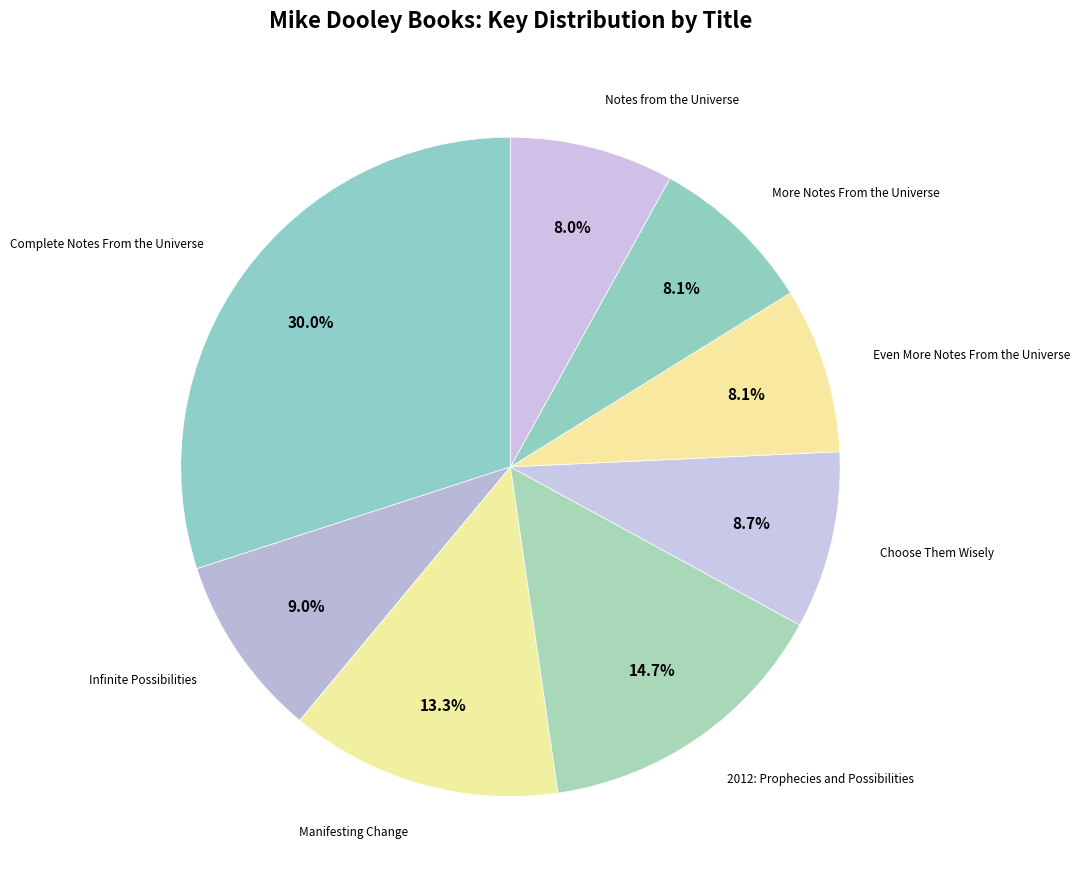

How many slices are in this pie chart?

8